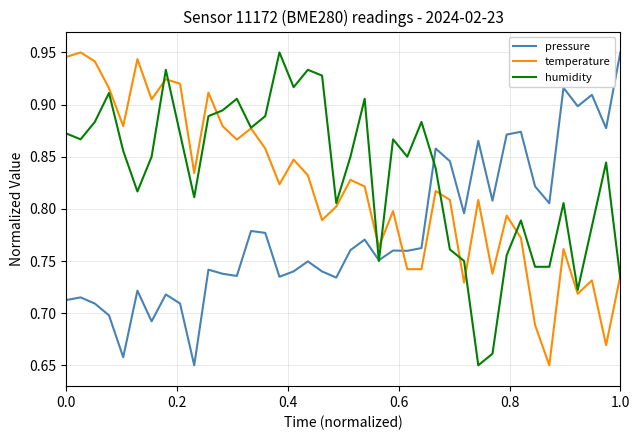

Which series has the largest total across all categories?

humidity